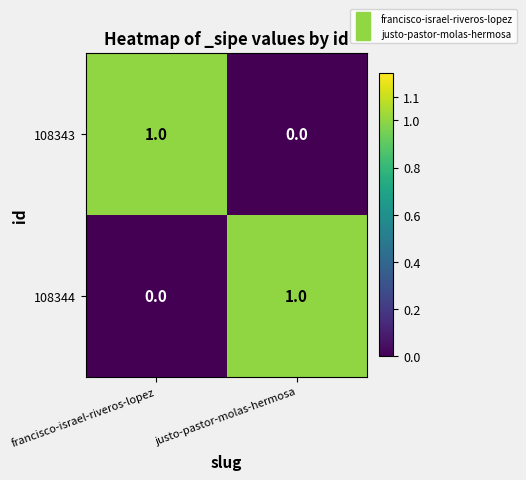

Is it true that 108343 equals 2 at francisco-israel-riveros-lopez?

False